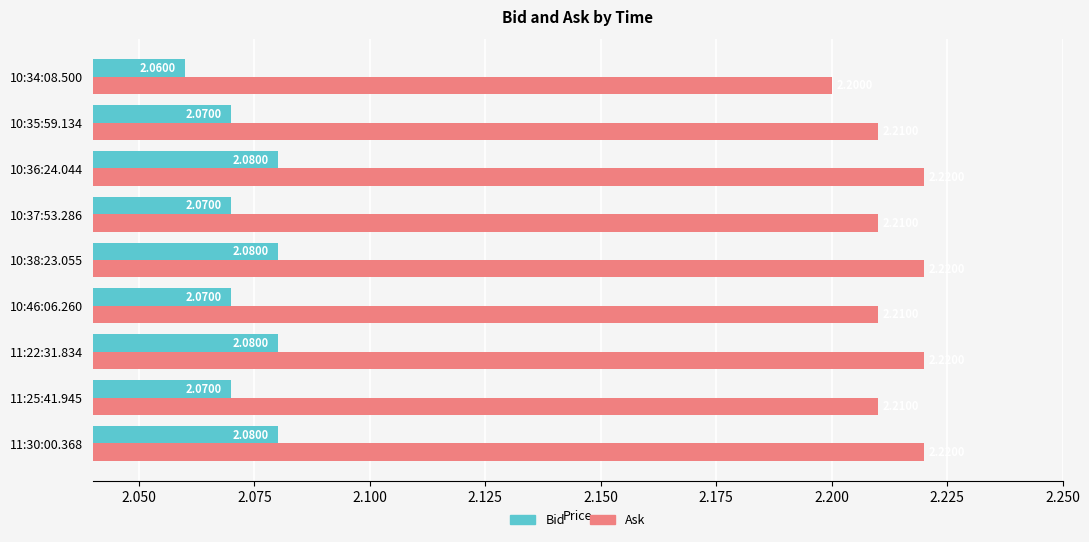

What is the average value of the Ask series?

2.2